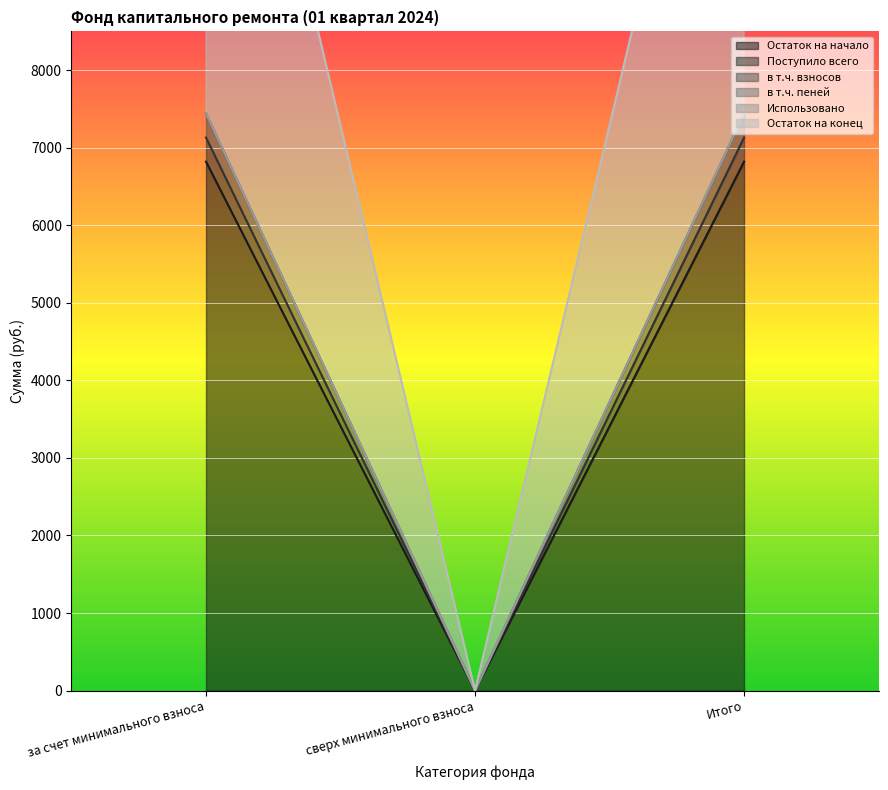

At how many categories does at least one series exceed 5530?

2